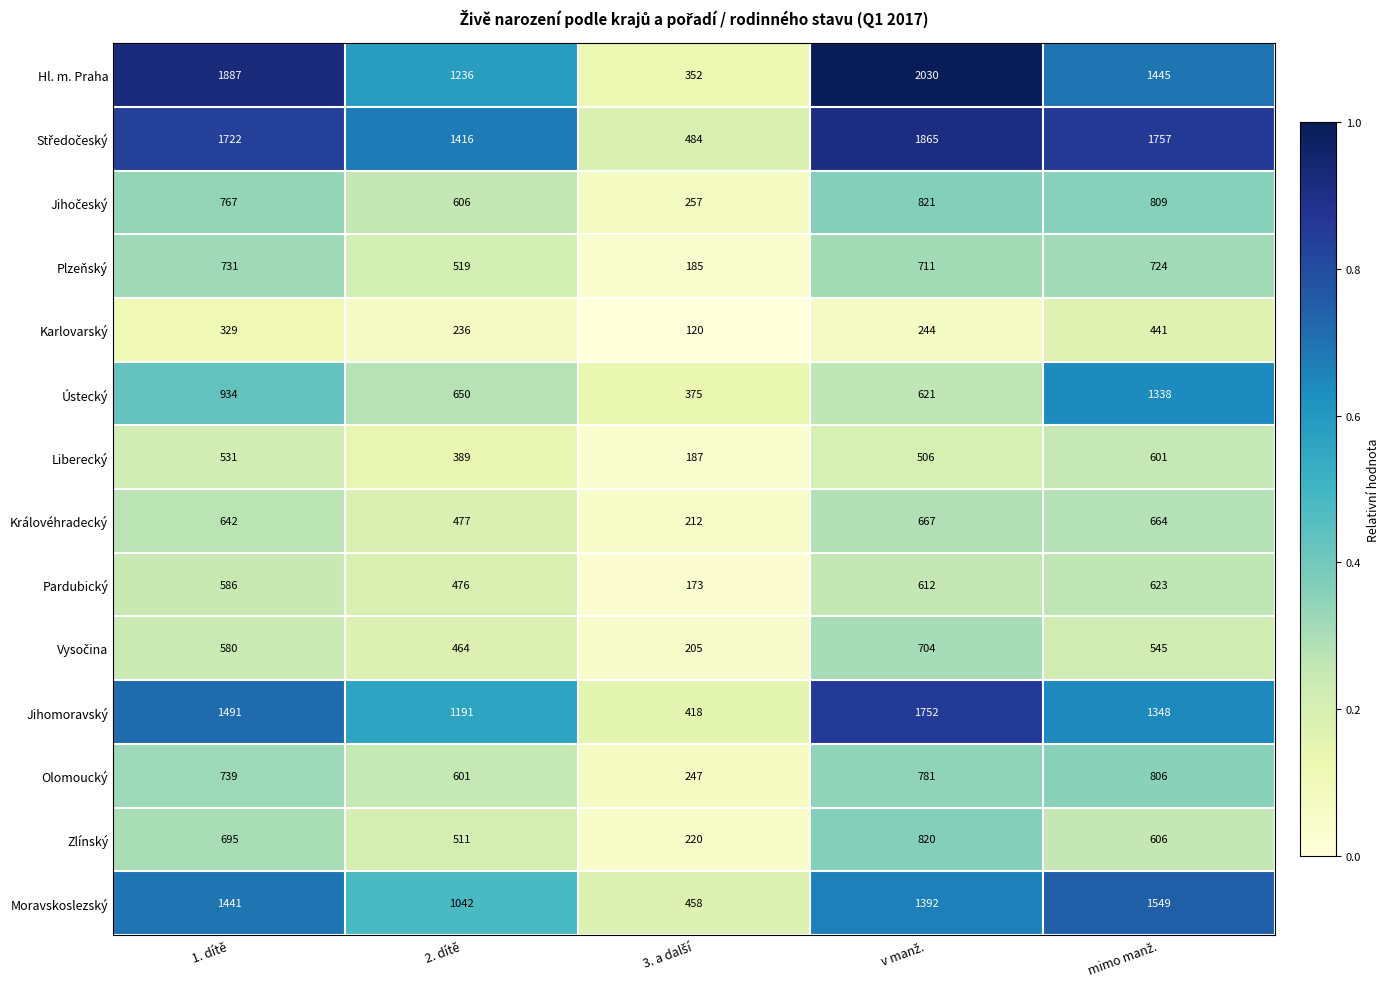

The Pardubický series shows 200 at 2. dítě. True or false?

False